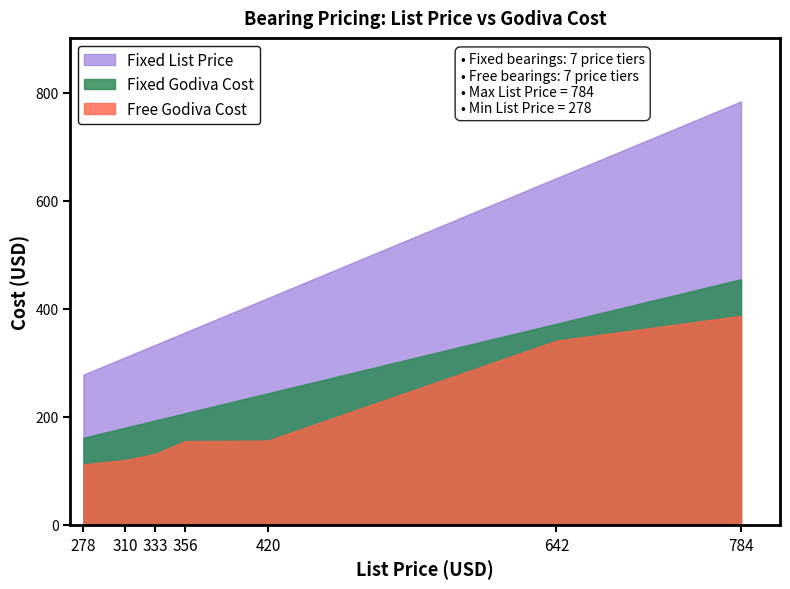

The value of Fixed List Price at 356 is 356.0. True or false?

True